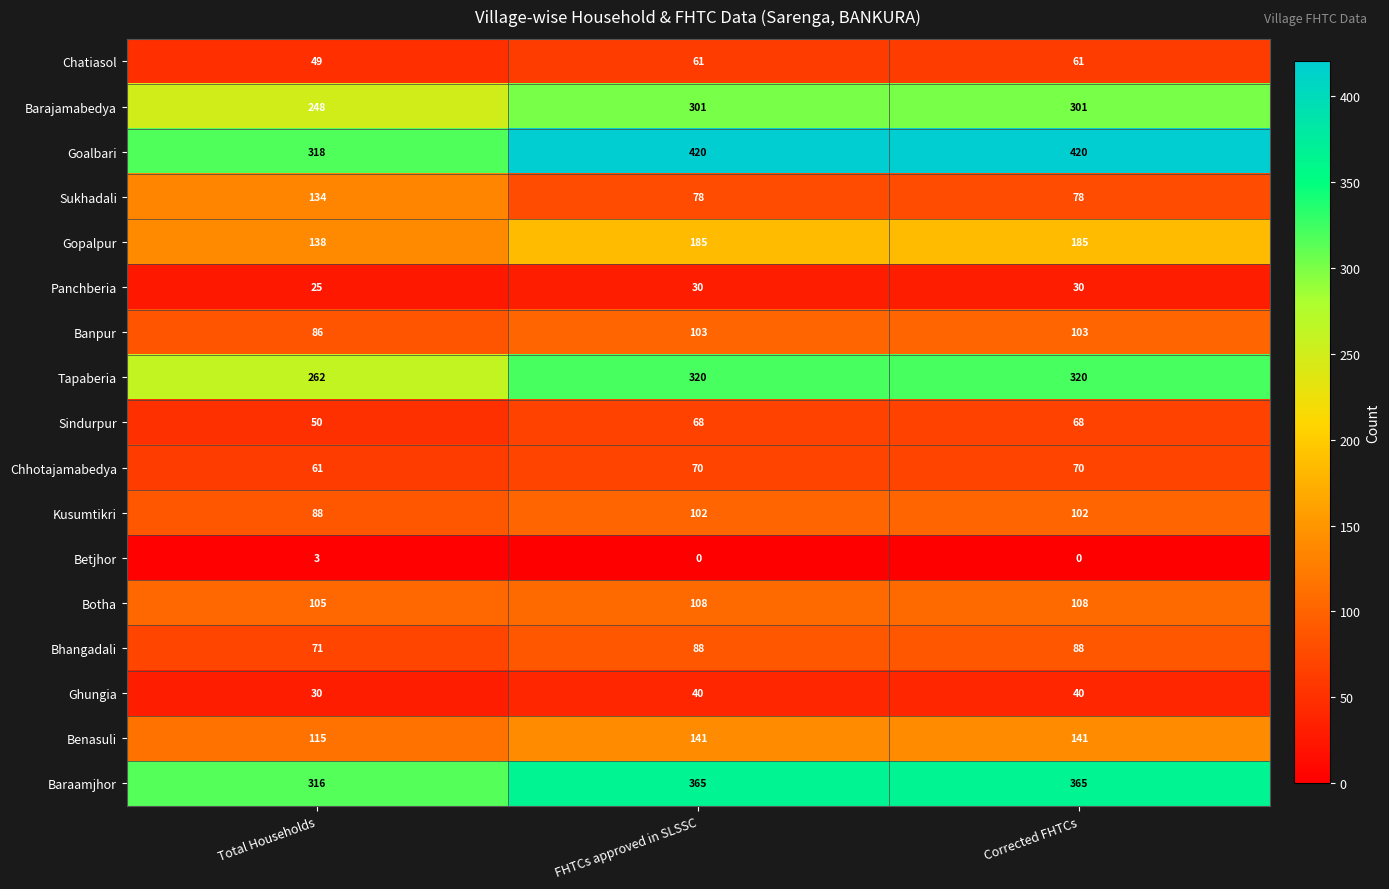

Is it true that Gopalpur equals 79 at Total Households?

False